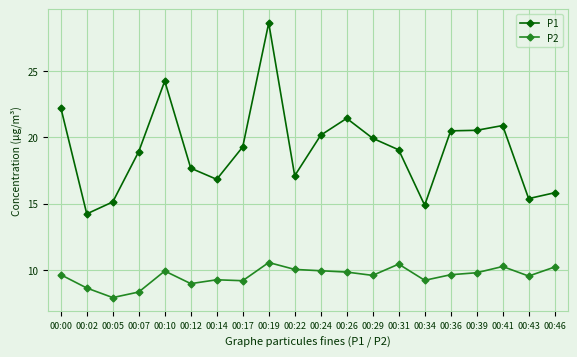

At which category is the sum across all series the highest?

00:19